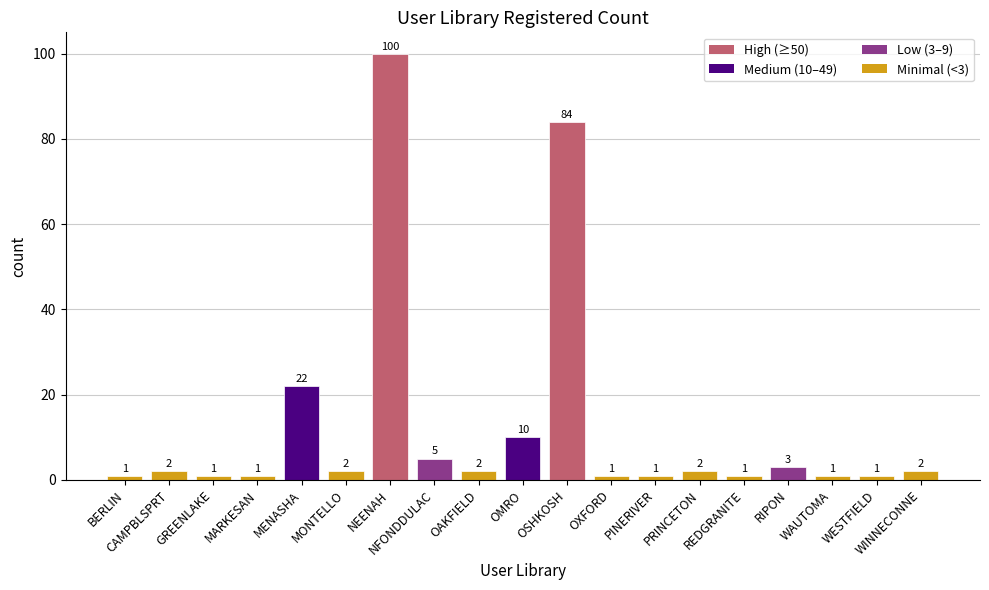

What is the value of the 4th bar from the left?

1